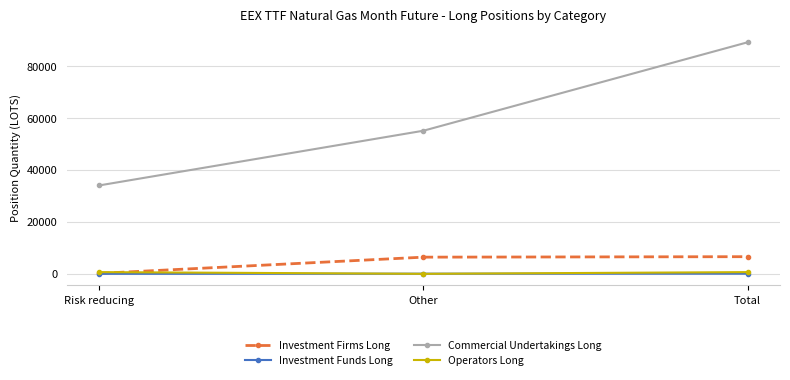

Which series has the largest total across all categories?

Commercial Undertakings Long